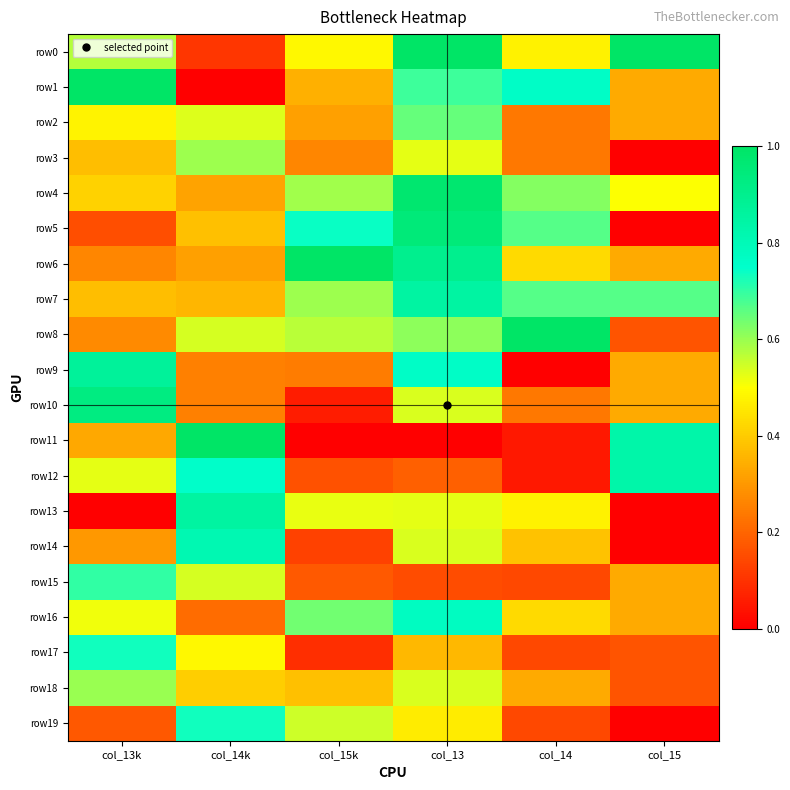

At col_13k, list the series in order from largest to smallest.

row1, row10, row9, row17, row15, row18, row0, row12, row16, row2, row4, row7, row3, row11, row14, row8, row6, row19, row5, row13